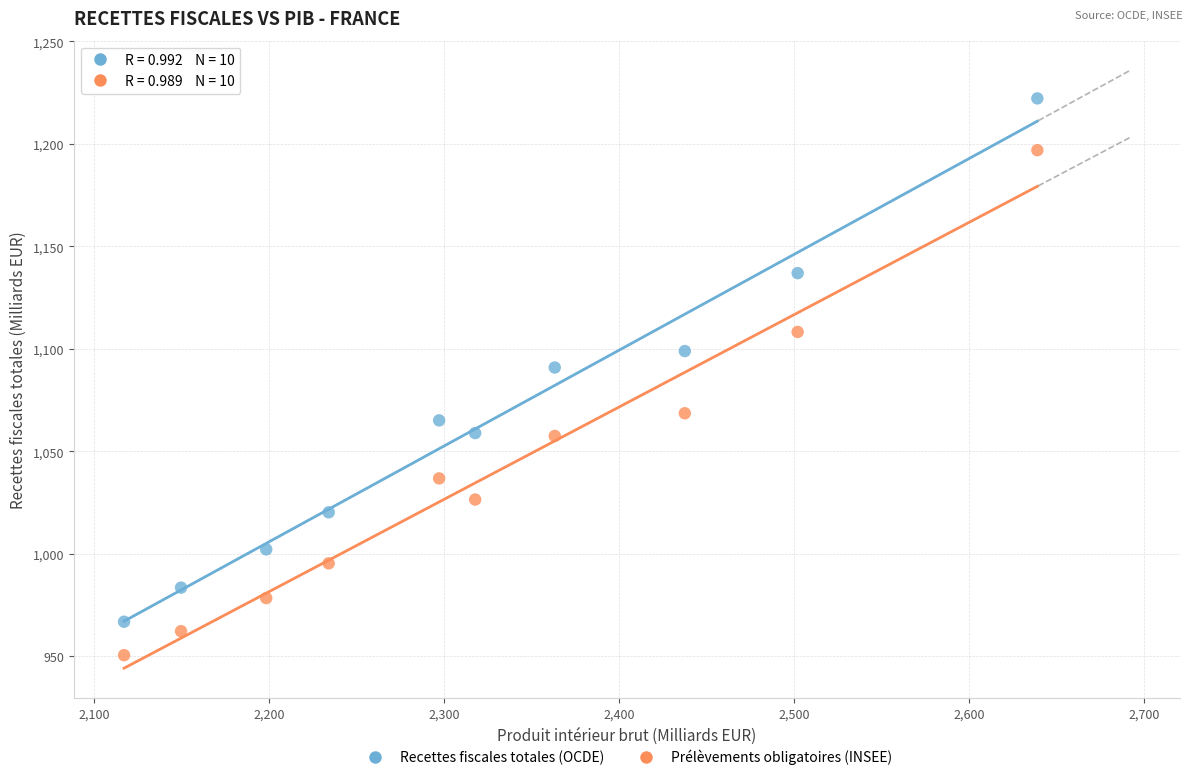

Which series has the largest Y range (max minus min)?

Recettes fiscales totales (OCDE)